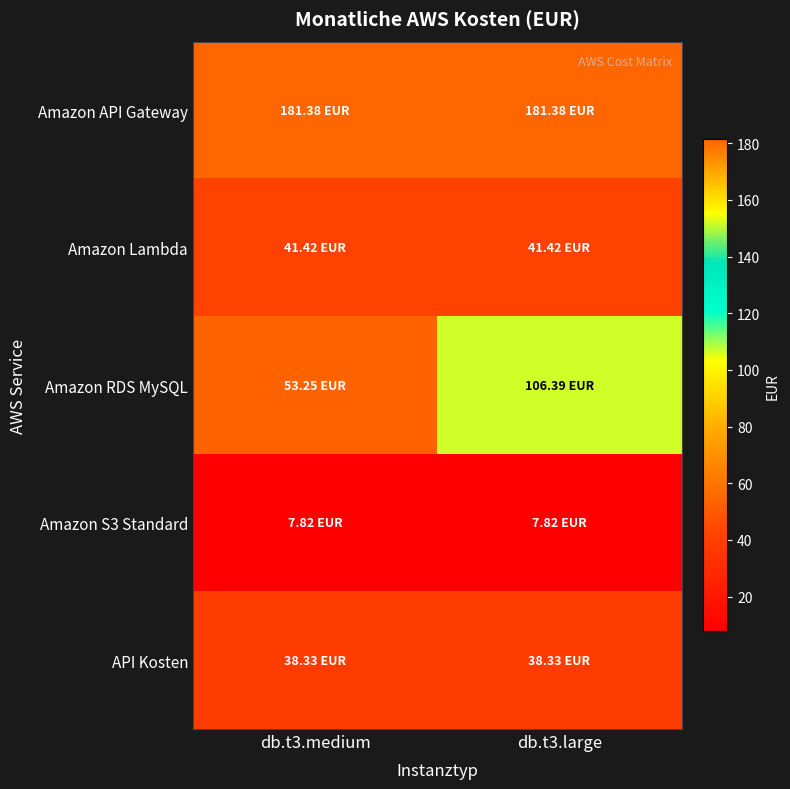

At db.t3.large, list the series in order from largest to smallest.

Amazon API Gateway, Amazon RDS MySQL, Amazon Lambda, API Kosten, Amazon S3 Standard